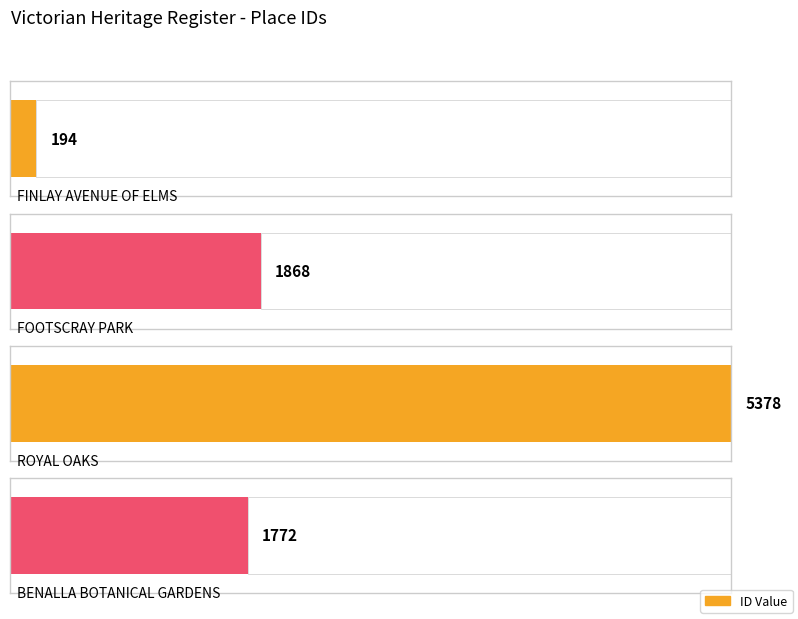

Reading left to right, what are all the values shown in this chart?

FINLAY AVENUE OF ELMS=194	FOOTSCRAY PARK=1868	ROYAL OAKS=5378	BENALLA BOTANICAL GARDENS=1772